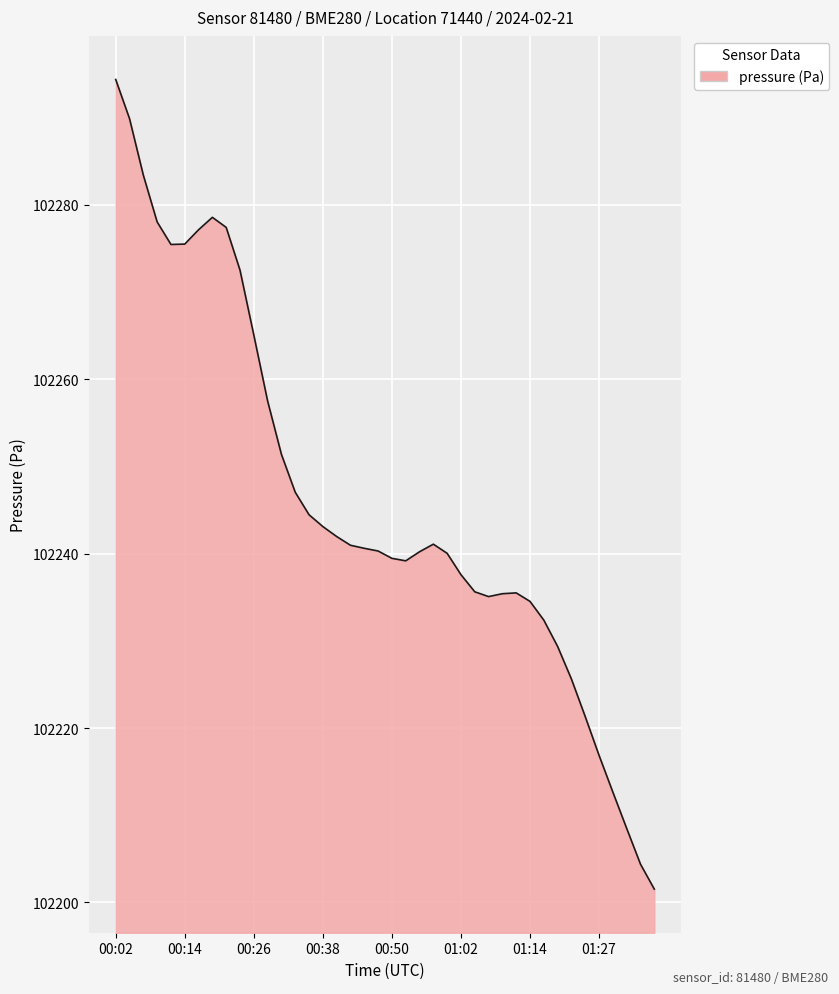

What is the difference between the maximum and minimum values?

92.9